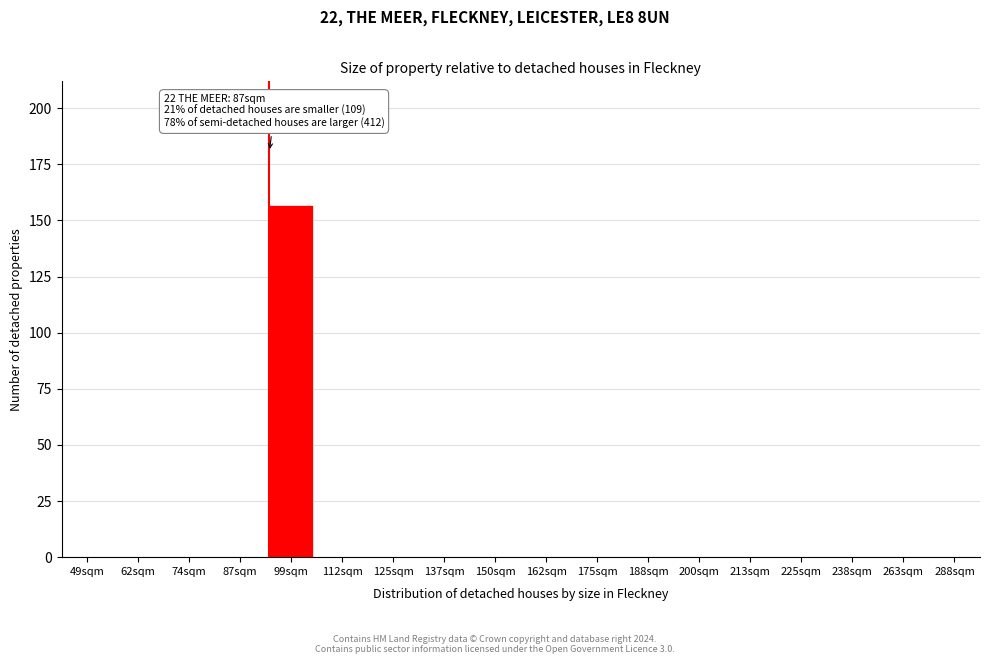

True or false: the data shows -74 at 200sqm.

False